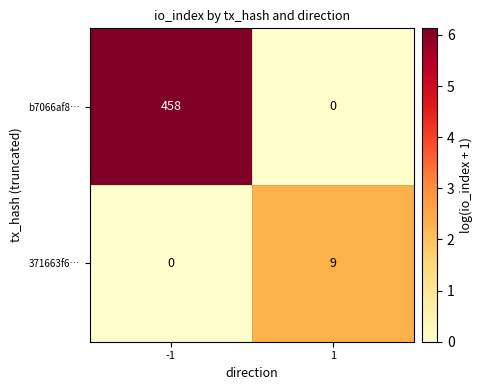

Which series has the largest total across all categories?

b7066af8…